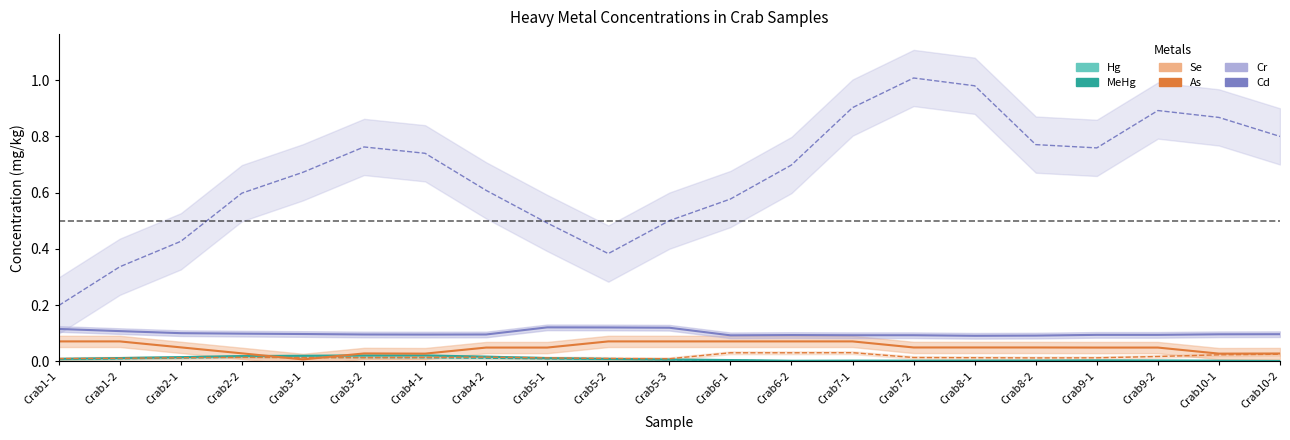

At how many categories does at least one series exceed 0?

21